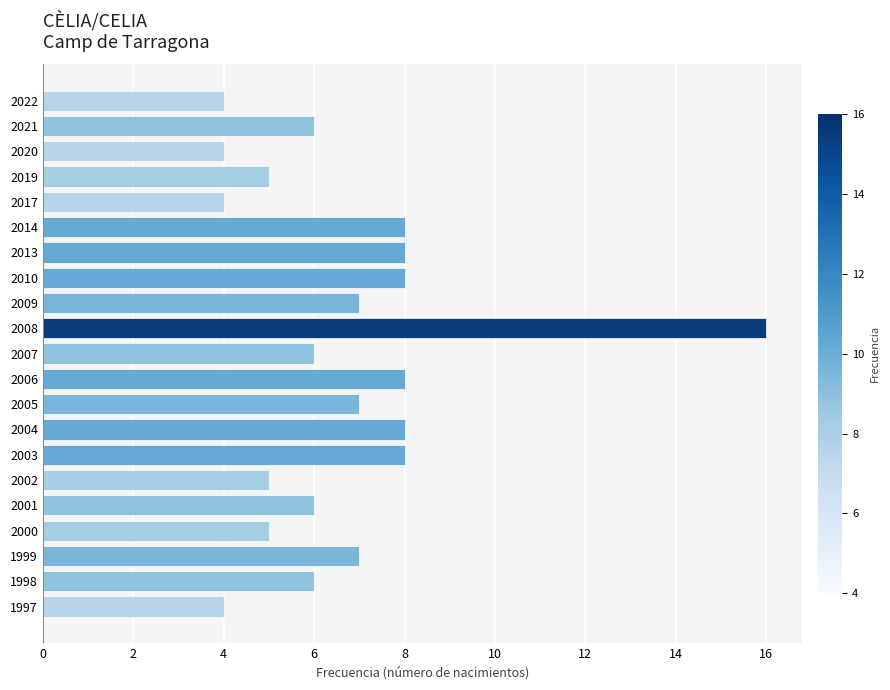

Which has a higher value, 2013 or 2009?

2013